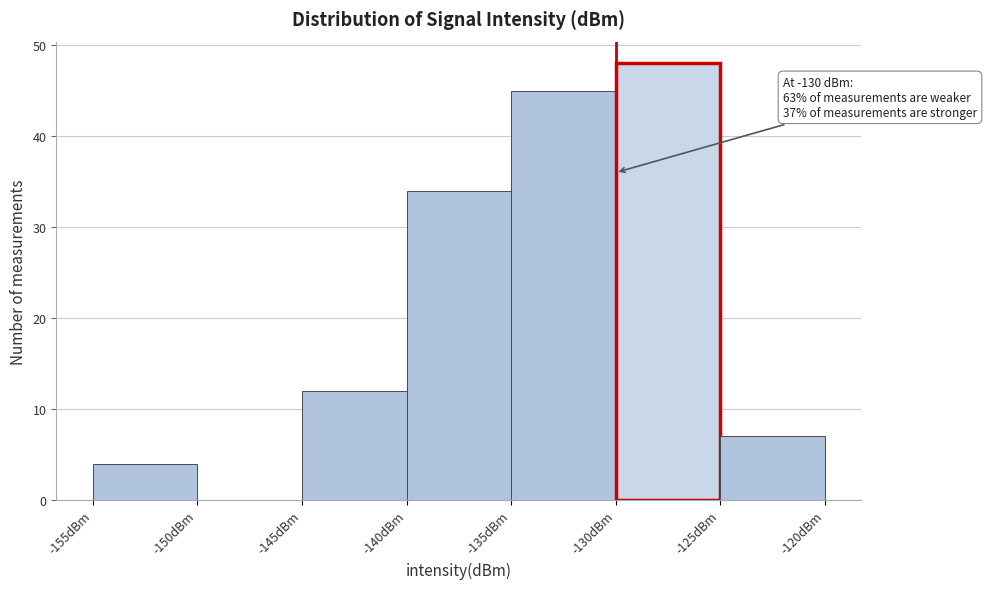

Over which range of the x-axis is the bar tallest?

-130 to -125